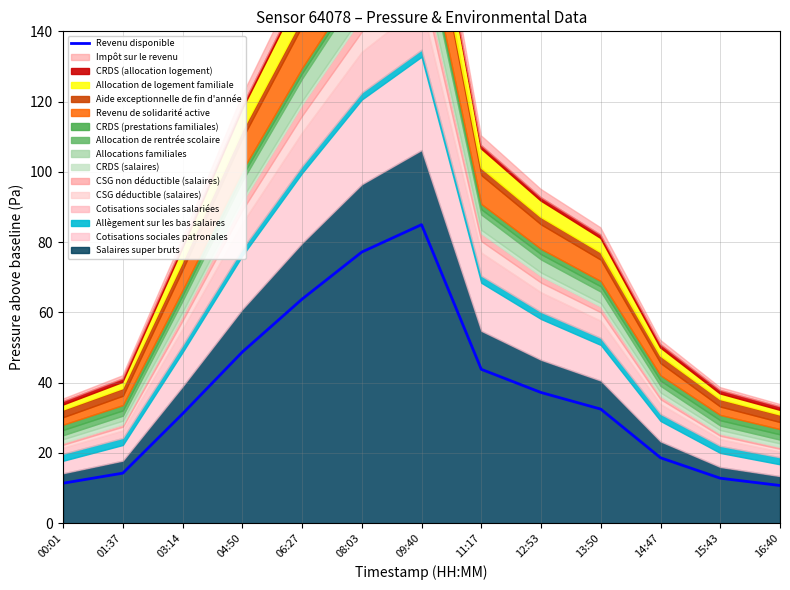

Which category has the lowest value across all series?

16:40